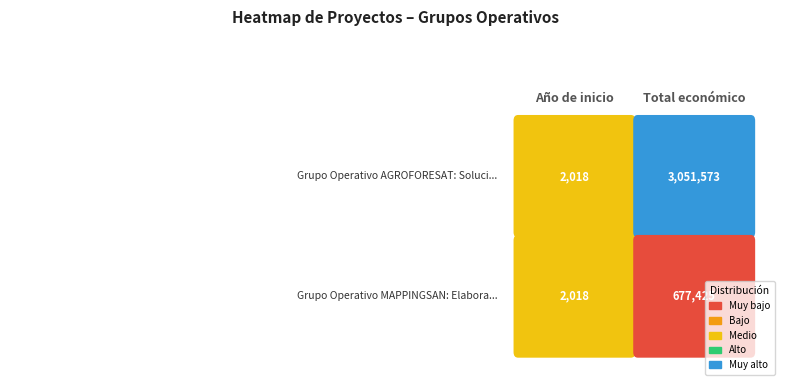

Rank the series by their maximum value, from highest to lowest.

AGROFORESAT, MAPPINGSAN